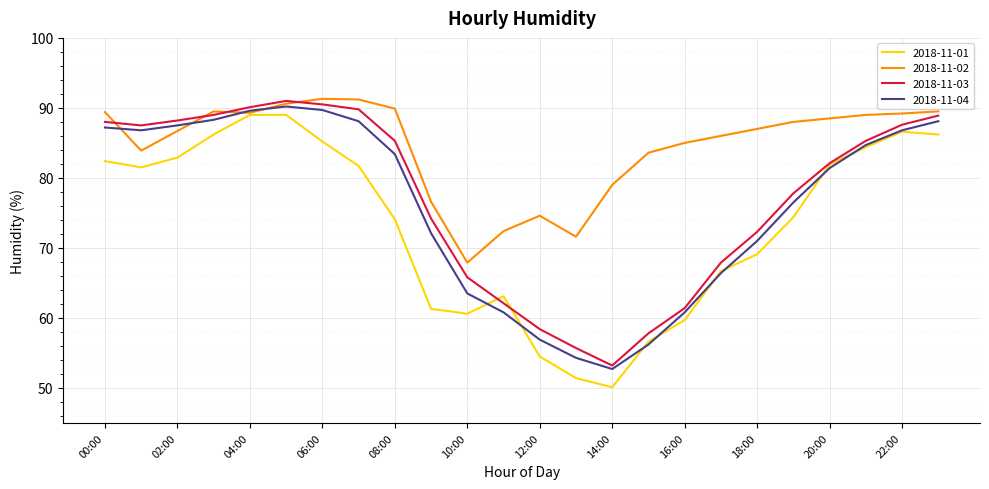

How many lines are shown in the chart?

4